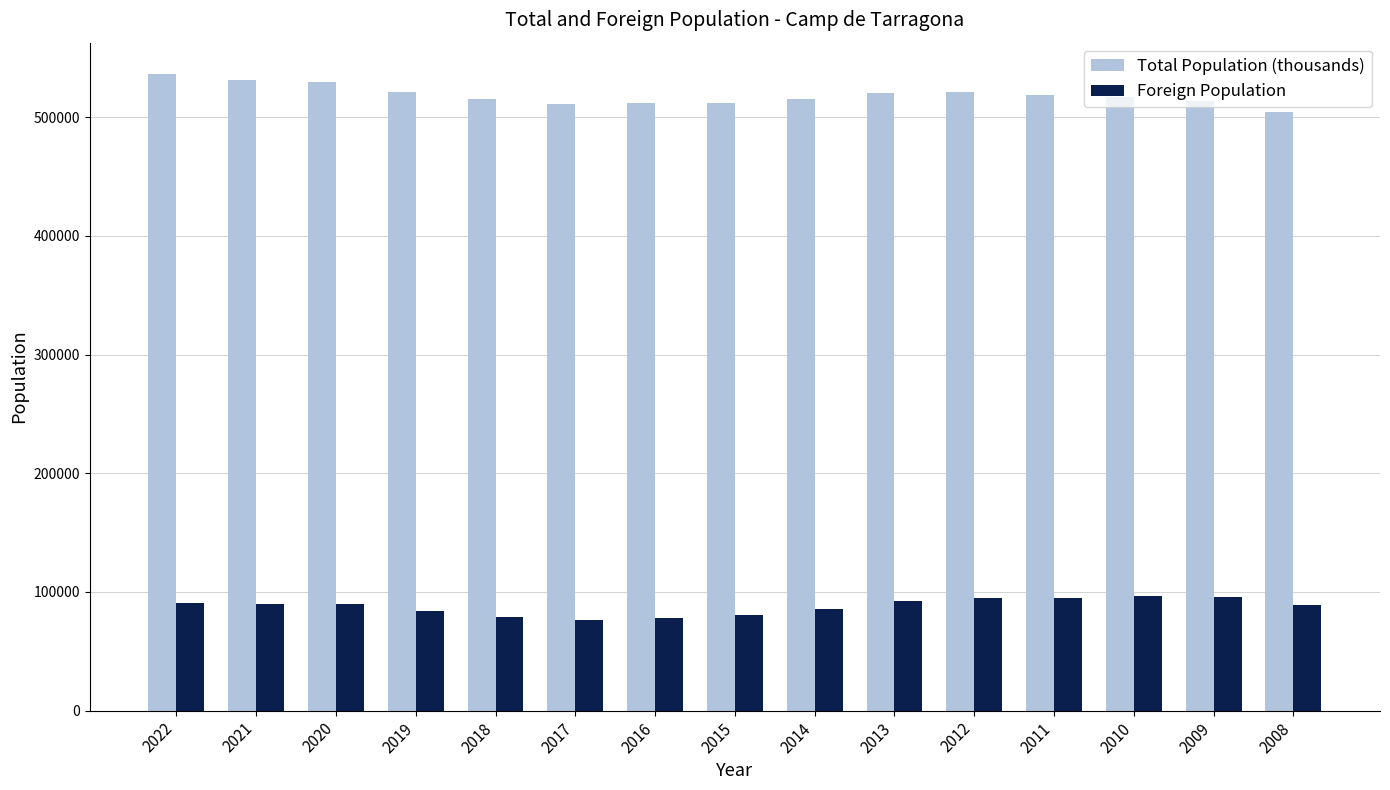

The Total Population (thousands) series shows 511335 at 2017. True or false?

True